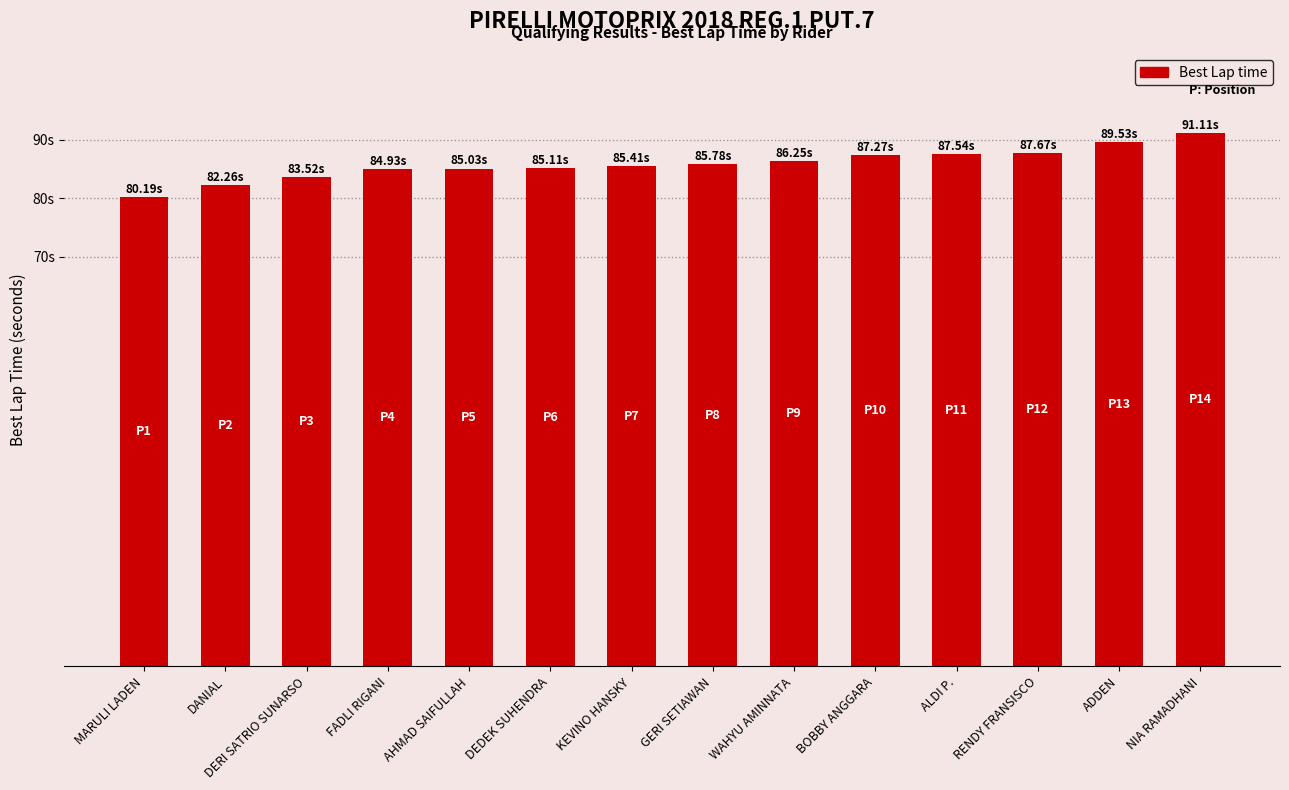

What is the change in value from DEDEK SUHENDRA to ADDEN?

+4.4